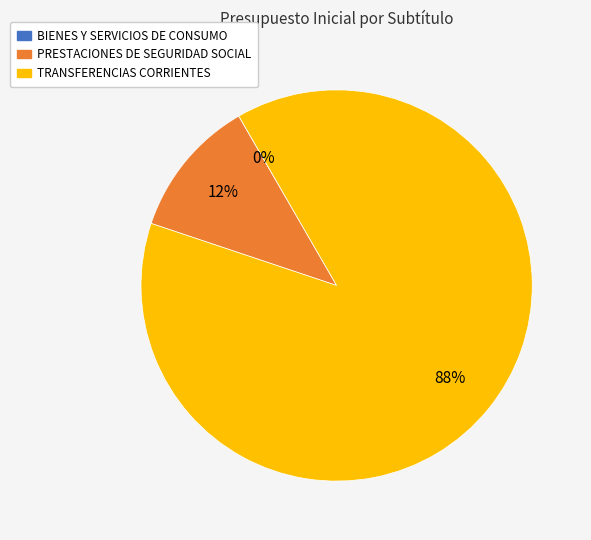

What percentage is the TRANSFERENCIAS CORRIENTES slice, to the nearest percent?

88%